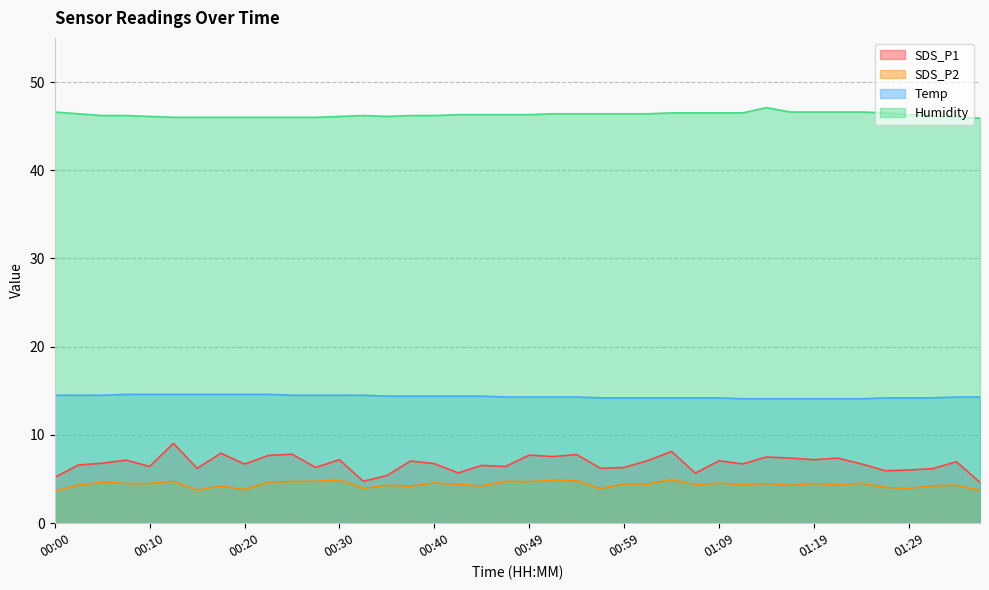

Where is SDS_P2 nearest to the value 4?

00:32